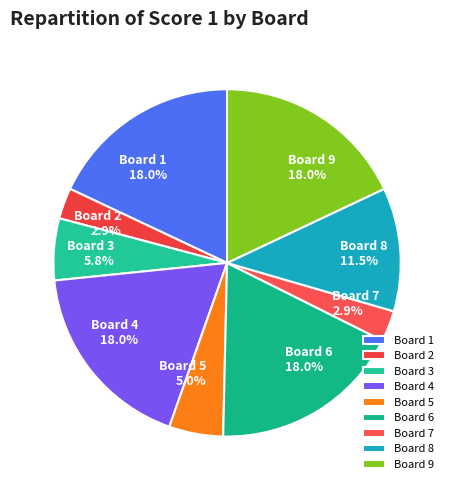

Does Board 9 represent more than half of the total?

No